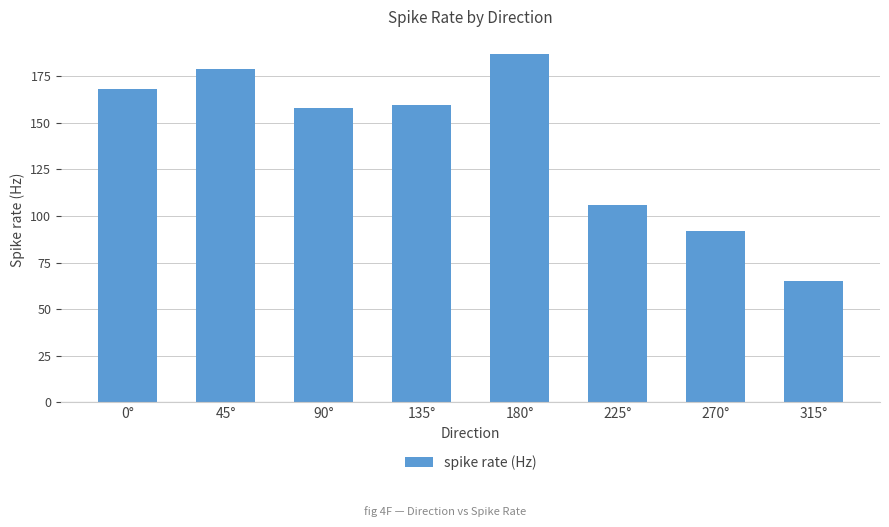

What is the greatest value displayed?

186.8